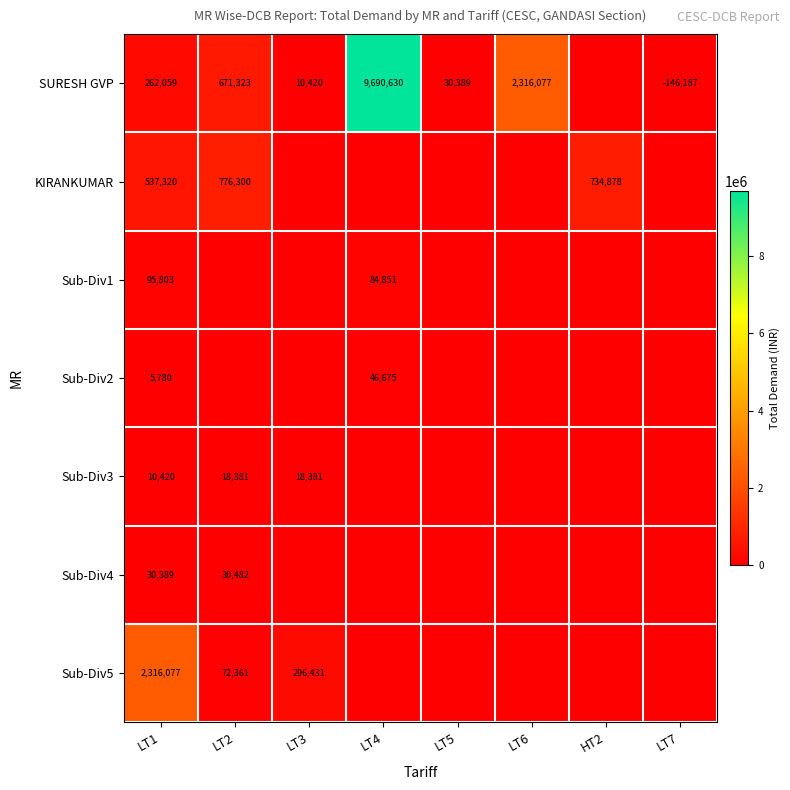

Which series has the largest total across all categories?

SURESH GVP